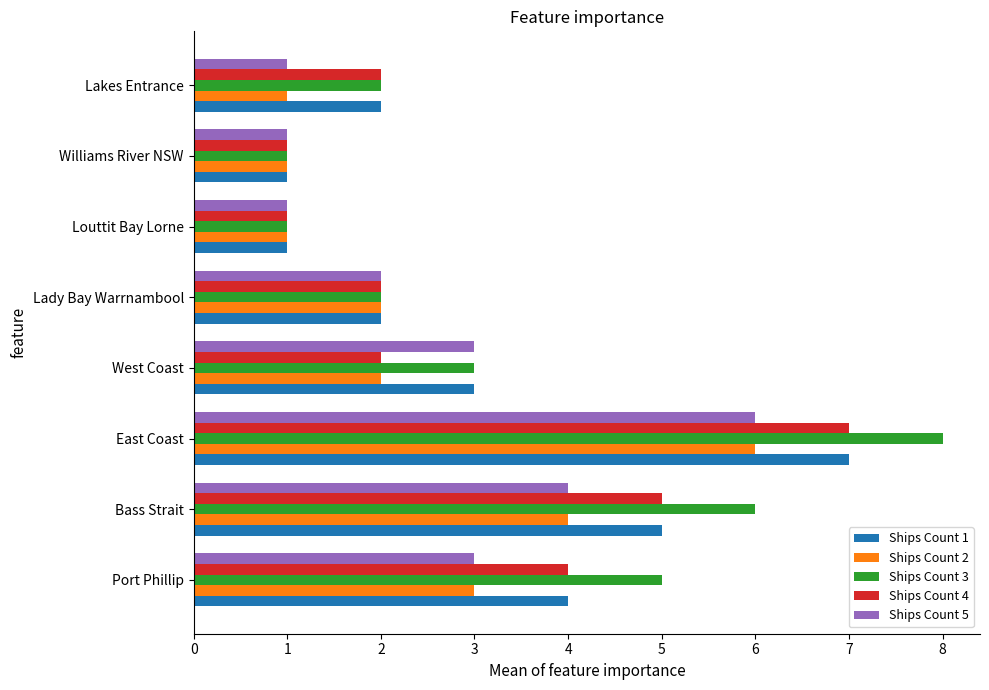

True or false: Ships Count 5 has a value of 6 at East Coast.

True